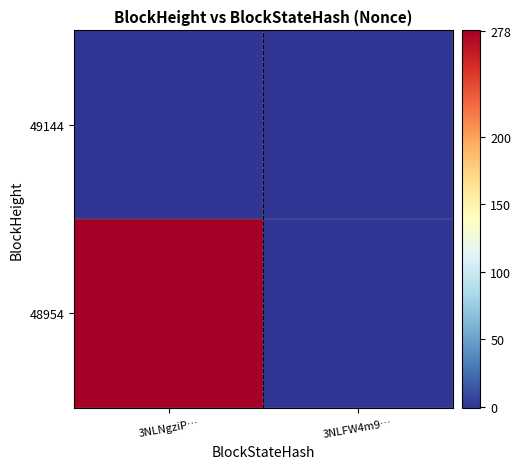

At 3NLFW4m9…, list the series in order from smallest to largest.

49144, 48954